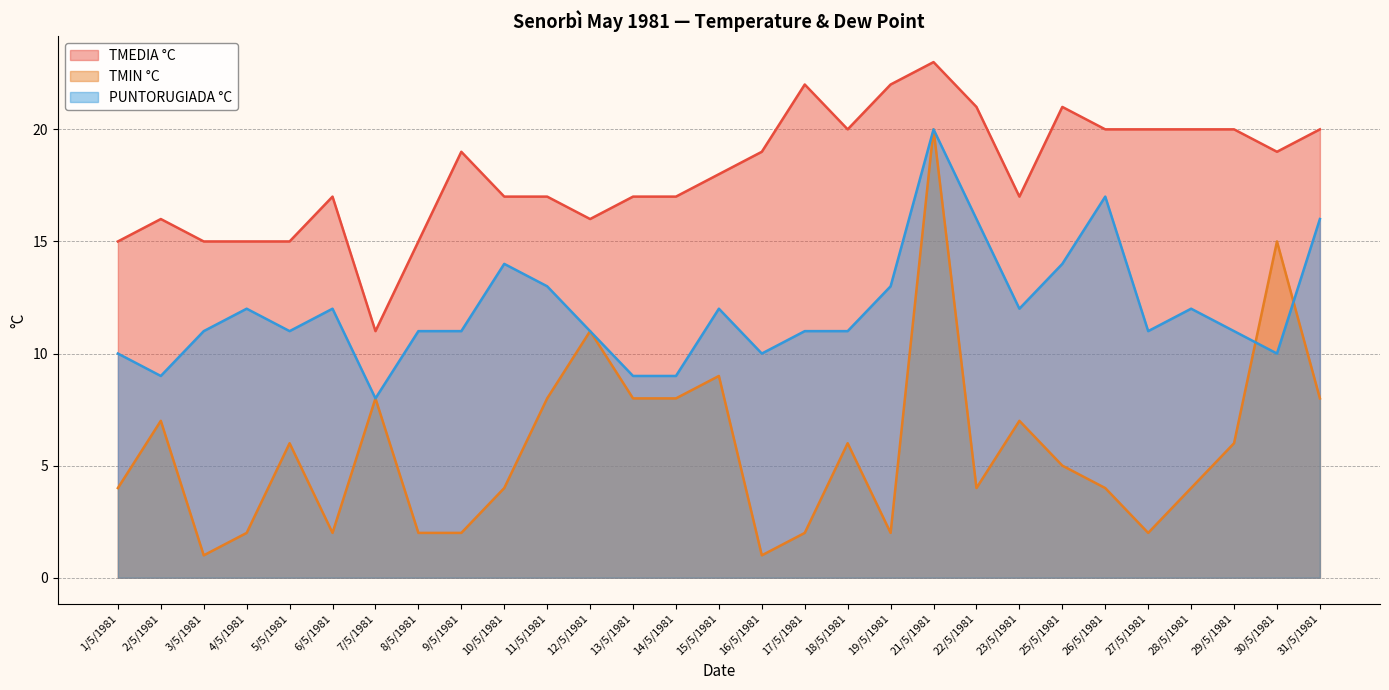

True or false: TMIN °C and TMEDIA °C cross at least once.

False